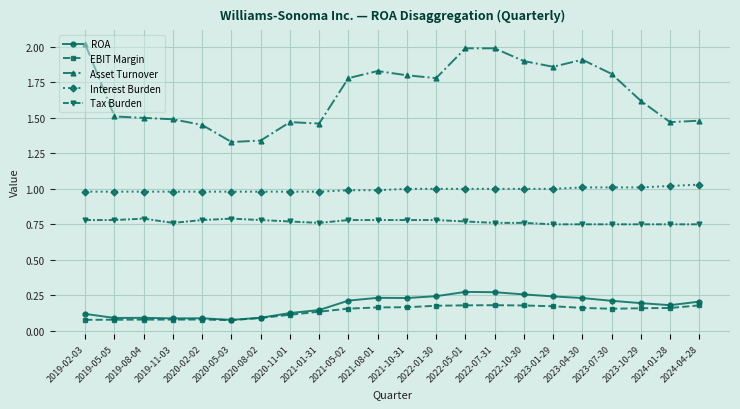

At how many categories does at least one series exceed 1?

22